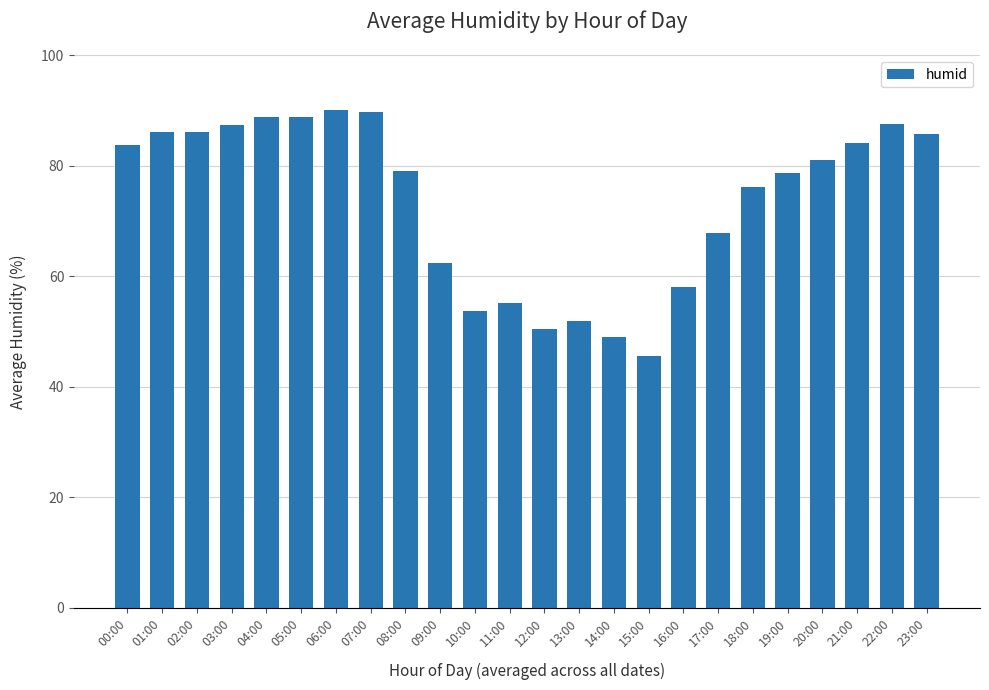

True or false: the data shows 27.4 at 19:00.

False